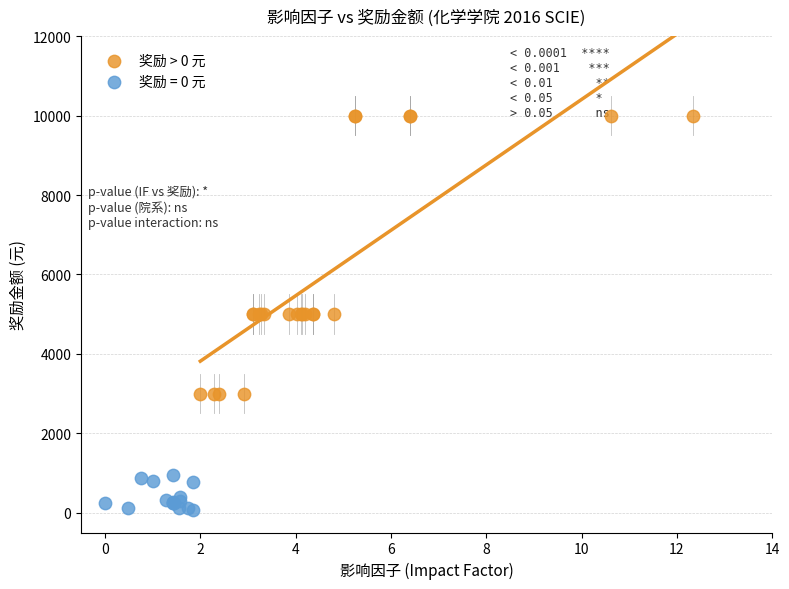

Which series reaches the maximum Y coordinate?

奖励 > 0 元